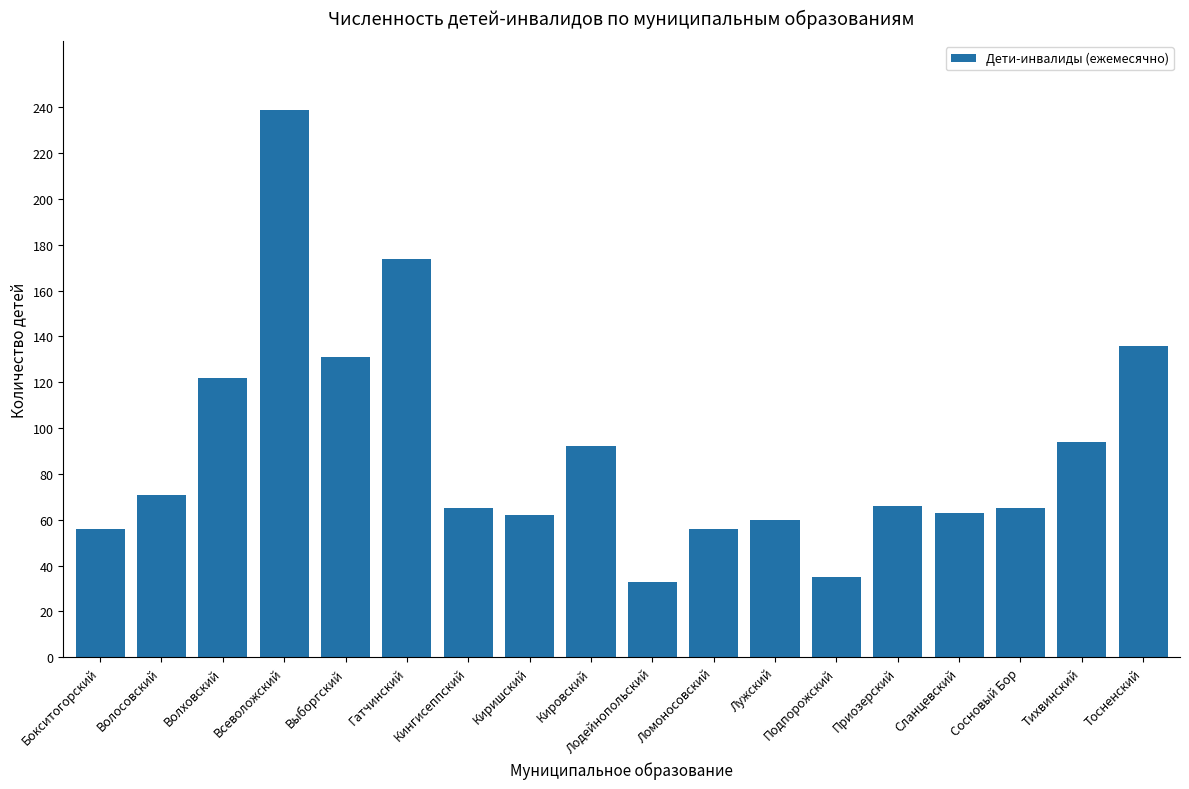

What is the label of the 14th bar from the left?

Приозерский